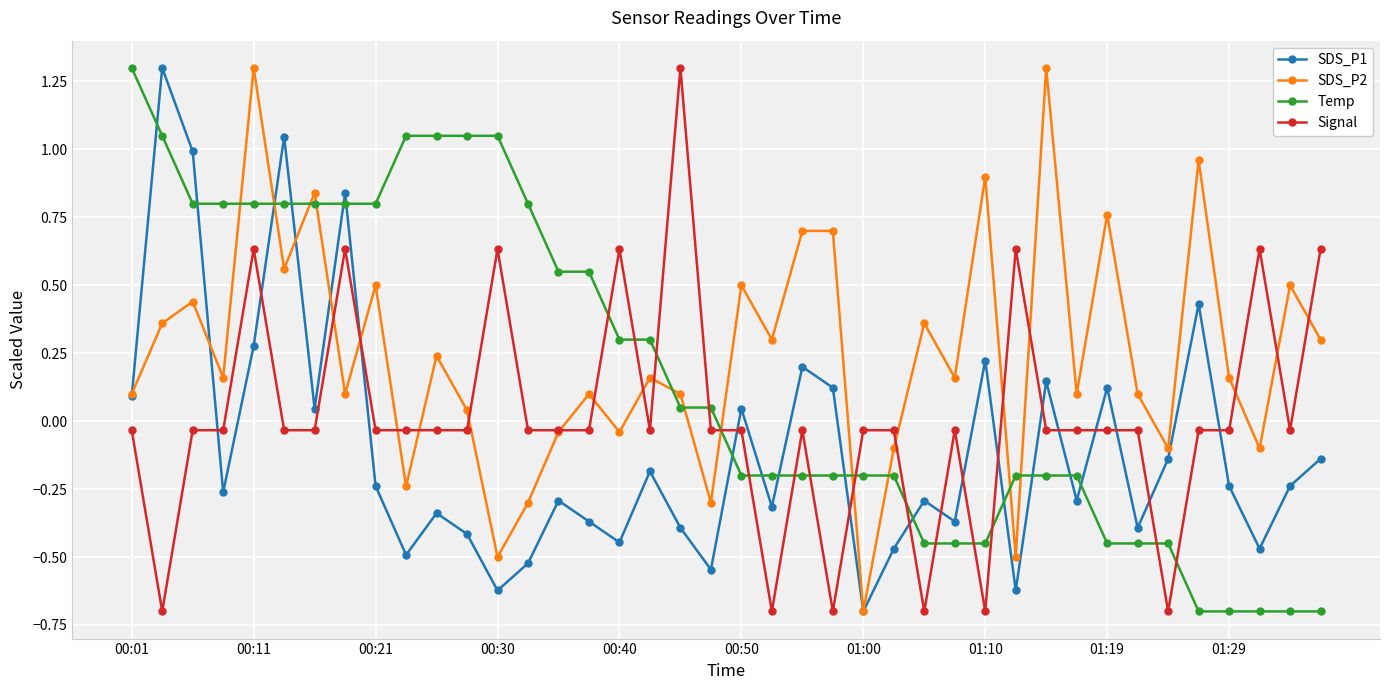

At how many categories does at least one series exceed 0?

37